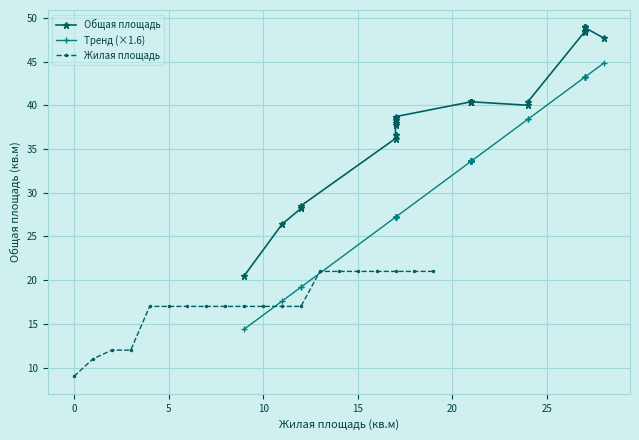

How many data points does each series have?

38